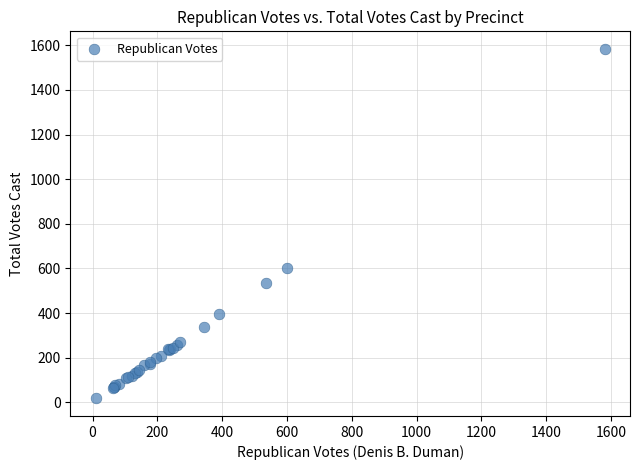

What Y value in the scatter plot is closest to 800?

600.1